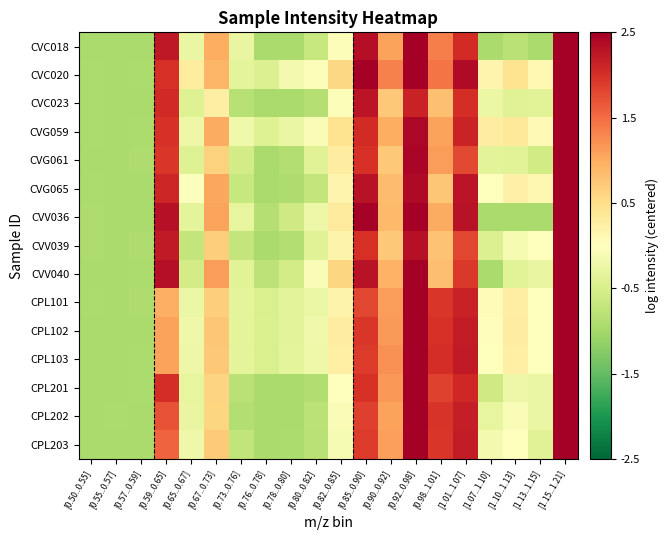

Reading left to right, extract all data points from this chart.

CVC018: [0.50..0.55]=-0.9	[0.55..0.57]=-0.9	[0.57..0.59]=-0.9	[0.59..0.65]=2.2	[0.65..0.67]=-0.3	[0.67..0.73]=1.0	[0.73..0.76]=-0.3	[0.76..0.78]=-0.9	[0.78..0.80]=-0.9	[0.80..0.82]=-0.7	[0.82..0.85]=-0.0	[0.85..0.90]=2.3	[0.90..0.92]=1.1	[0.92..0.98]=2.9	[0.98..1.01]=1.4	[1.01..1.07]=2.0	[1.07..1.10]=-0.9	[1.10..1.13]=-0.8	[1.13..1.15]=-0.9	[1.15..1.21]=3.8
CVC020: [0.50..0.55]=-0.9	[0.55..0.57]=-0.9	[0.57..0.59]=-0.9	[0.59..0.65]=2.0	[0.65..0.67]=0.3	[0.67..0.73]=0.9	[0.73..0.76]=-0.3	[0.76..0.78]=-0.4	[0.78..0.80]=-0.1	[0.80..0.82]=-0.0	[0.82..0.85]=0.6	[0.85..0.90]=2.7	[0.90..0.92]=1.3	[0.92..0.98]=2.9	[0.98..1.01]=1.4	[1.01..1.07]=2.4	[1.07..1.10]=0.2	[1.10..1.13]=0.4	[1.13..1.15]=0.1	[1.15..1.21]=2.6
CVC023: [0.50..0.55]=-0.9	[0.55..0.57]=-0.9	[0.57..0.59]=-0.9	[0.59..0.65]=2.1	[0.65..0.67]=-0.4	[0.67..0.73]=0.3	[0.73..0.76]=-0.8	[0.76..0.78]=-0.9	[0.78..0.80]=-0.9	[0.80..0.82]=-0.8	[0.82..0.85]=-0.0	[0.85..0.90]=2.3	[0.90..0.92]=0.7	[0.92..0.98]=2.1	[0.98..1.01]=0.8	[1.01..1.07]=2.0	[1.07..1.10]=-0.2	[1.10..1.13]=-0.4	[1.13..1.15]=-0.4	[1.15..1.21]=4.0
CVG059: [0.50..0.55]=-0.9	[0.55..0.57]=-0.9	[0.57..0.59]=-0.9	[0.59..0.65]=2.0	[0.65..0.67]=-0.2	[0.67..0.73]=1.0	[0.73..0.76]=-0.2	[0.76..0.78]=-0.4	[0.78..0.80]=-0.3	[0.80..0.82]=-0.1	[0.82..0.85]=0.4	[0.85..0.90]=2.0	[0.90..0.92]=1.0	[0.92..0.98]=2.4	[0.98..1.01]=1.1	[1.01..1.07]=2.1	[1.07..1.10]=0.3	[1.10..1.13]=0.4	[1.13..1.15]=0.1	[1.15..1.21]=4.0
CVG061: [0.50..0.55]=-0.9	[0.55..0.57]=-0.9	[0.57..0.59]=-0.9	[0.59..0.65]=1.9	[0.65..0.67]=-0.4	[0.67..0.73]=0.6	[0.73..0.76]=-0.6	[0.76..0.78]=-0.9	[0.78..0.80]=-0.9	[0.80..0.82]=-0.4	[0.82..0.85]=0.3	[0.85..0.90]=2.0	[0.90..0.92]=0.7	[0.92..0.98]=2.4	[0.98..1.01]=1.1	[1.01..1.07]=1.8	[1.07..1.10]=-0.4	[1.10..1.13]=-0.4	[1.13..1.15]=-0.6	[1.15..1.21]=3.5
CVG065: [0.50..0.55]=-0.9	[0.55..0.57]=-0.9	[0.57..0.59]=-0.9	[0.59..0.65]=2.1	[0.65..0.67]=-0.0	[0.67..0.73]=1.0	[0.73..0.76]=-0.7	[0.76..0.78]=-0.9	[0.78..0.80]=-0.9	[0.80..0.82]=-0.7	[0.82..0.85]=0.2	[0.85..0.90]=2.3	[0.90..0.92]=0.9	[0.92..0.98]=2.4	[0.98..1.01]=0.8	[1.01..1.07]=2.3	[1.07..1.10]=0.0	[1.10..1.13]=0.2	[1.13..1.15]=0.1	[1.15..1.21]=3.6
CVV036: [0.50..0.55]=-0.9	[0.55..0.57]=-0.9	[0.57..0.59]=-0.9	[0.59..0.65]=2.3	[0.65..0.67]=-0.3	[0.67..0.73]=1.1	[0.73..0.76]=-0.3	[0.76..0.78]=-0.8	[0.78..0.80]=-0.6	[0.80..0.82]=-0.2	[0.82..0.85]=0.3	[0.85..0.90]=2.5	[0.90..0.92]=0.9	[0.92..0.98]=2.5	[0.98..1.01]=1.0	[1.01..1.07]=2.3	[1.07..1.10]=-0.9	[1.10..1.13]=-0.9	[1.13..1.15]=-0.9	[1.15..1.21]=3.8
CVV039: [0.50..0.55]=-0.9	[0.55..0.57]=-0.9	[0.57..0.59]=-0.9	[0.59..0.65]=2.2	[0.65..0.67]=-0.7	[0.67..0.73]=0.7	[0.73..0.76]=-0.7	[0.76..0.78]=-0.9	[0.78..0.80]=-0.9	[0.80..0.82]=-0.4	[0.82..0.85]=0.2	[0.85..0.90]=2.0	[0.90..0.92]=0.7	[0.92..0.98]=2.3	[0.98..1.01]=0.8	[1.01..1.07]=1.8	[1.07..1.10]=-0.4	[1.10..1.13]=-0.1	[1.13..1.15]=-0.0	[1.15..1.21]=3.9
CVV040: [0.50..0.55]=-0.9	[0.55..0.57]=-0.9	[0.57..0.59]=-0.9	[0.59..0.65]=2.3	[0.65..0.67]=-0.6	[0.67..0.73]=1.1	[0.73..0.76]=-0.4	[0.76..0.78]=-0.8	[0.78..0.80]=-0.6	[0.80..0.82]=-0.1	[0.82..0.85]=0.6	[0.85..0.90]=2.3	[0.90..0.92]=0.9	[0.92..0.98]=2.5	[0.98..1.01]=0.8	[1.01..1.07]=1.9	[1.07..1.10]=-0.9	[1.10..1.13]=-0.4	[1.13..1.15]=-0.3	[1.15..1.21]=3.7
CPL101: [0.50..0.55]=-0.9	[0.55..0.57]=-0.9	[0.57..0.59]=-0.9	[0.59..0.65]=1.0	[0.65..0.67]=-0.2	[0.67..0.73]=0.7	[0.73..0.76]=-0.3	[0.76..0.78]=-0.5	[0.78..0.80]=-0.4	[0.80..0.82]=-0.2	[0.82..0.85]=0.2	[0.85..0.90]=1.8	[0.90..0.92]=1.1	[0.92..0.98]=3.1	[0.98..1.01]=1.9	[1.01..1.07]=2.1	[1.07..1.10]=0.0	[1.10..1.13]=0.3	[1.13..1.15]=-0.0	[1.15..1.21]=2.9
CPL102: [0.50..0.55]=-0.9	[0.55..0.57]=-0.9	[0.57..0.59]=-0.9	[0.59..0.65]=1.1	[0.65..0.67]=-0.2	[0.67..0.73]=0.8	[0.73..0.76]=-0.3	[0.76..0.78]=-0.5	[0.78..0.80]=-0.4	[0.80..0.82]=-0.2	[0.82..0.85]=0.3	[0.85..0.90]=1.9	[0.90..0.92]=1.1	[0.92..0.98]=3.2	[0.98..1.01]=2.0	[1.01..1.07]=2.2	[1.07..1.10]=0.0	[1.10..1.13]=0.3	[1.13..1.15]=0.0	[1.15..1.21]=3.0
CPL103: [0.50..0.55]=-0.9	[0.55..0.57]=-0.9	[0.57..0.59]=-0.9	[0.59..0.65]=1.1	[0.65..0.67]=-0.2	[0.67..0.73]=0.7	[0.73..0.76]=-0.4	[0.76..0.78]=-0.5	[0.78..0.80]=-0.3	[0.80..0.82]=-0.2	[0.82..0.85]=0.2	[0.85..0.90]=1.9	[0.90..0.92]=1.2	[0.92..0.98]=3.2	[0.98..1.01]=2.0	[1.01..1.07]=2.2	[1.07..1.10]=0.0	[1.10..1.13]=0.2	[1.13..1.15]=0.0	[1.15..1.21]=3.0
CPL201: [0.50..0.55]=-0.9	[0.55..0.57]=-0.9	[0.57..0.59]=-0.9	[0.59..0.65]=2.0	[0.65..0.67]=-0.3	[0.67..0.73]=0.6	[0.73..0.76]=-0.8	[0.76..0.78]=-0.9	[0.78..0.80]=-0.9	[0.80..0.82]=-0.9	[0.82..0.85]=0.0	[0.85..0.90]=2.0	[0.90..0.92]=1.2	[0.92..0.98]=3.2	[0.98..1.01]=1.8	[1.01..1.07]=2.1	[1.07..1.10]=-0.6	[1.10..1.13]=-0.2	[1.13..1.15]=-0.3	[1.15..1.21]=3.0
CPL202: [0.50..0.55]=-0.9	[0.55..0.57]=-0.9	[0.57..0.59]=-0.9	[0.59..0.65]=1.7	[0.65..0.67]=-0.3	[0.67..0.73]=0.6	[0.73..0.76]=-0.9	[0.76..0.78]=-0.9	[0.78..0.80]=-0.9	[0.80..0.82]=-0.8	[0.82..0.85]=-0.1	[0.85..0.90]=1.9	[0.90..0.92]=1.1	[0.92..0.98]=3.2	[0.98..1.01]=2.0	[1.01..1.07]=2.2	[1.07..1.10]=-0.3	[1.10..1.13]=-0.1	[1.13..1.15]=-0.3	[1.15..1.21]=3.0
CPL203: [0.50..0.55]=-0.9	[0.55..0.57]=-0.9	[0.57..0.59]=-0.9	[0.59..0.65]=1.6	[0.65..0.67]=-0.2	[0.67..0.73]=0.7	[0.73..0.76]=-0.7	[0.76..0.78]=-0.9	[0.78..0.80]=-0.9	[0.80..0.82]=-0.8	[0.82..0.85]=-0.1	[0.85..0.90]=1.9	[0.90..0.92]=1.1	[0.92..0.98]=3.2	[0.98..1.01]=1.9	[1.01..1.07]=2.2	[1.07..1.10]=-0.1	[1.10..1.13]=0.0	[1.13..1.15]=-0.4	[1.15..1.21]=3.0